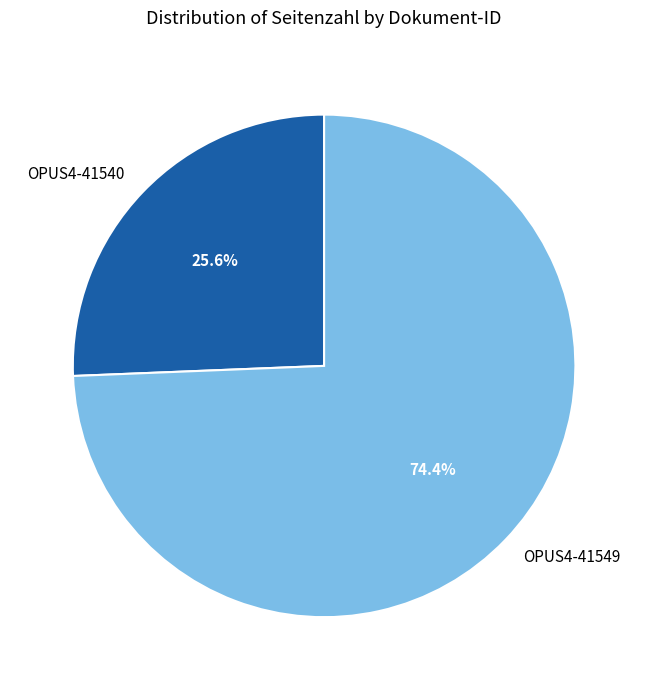

How many segments does this pie chart have?

2